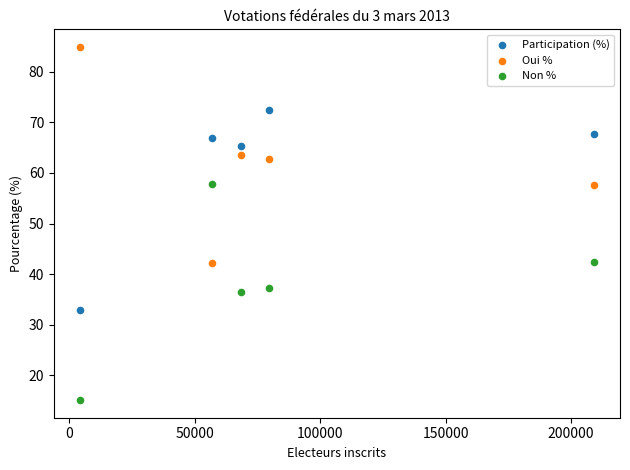

Which series contains the highest Y value?

Oui %